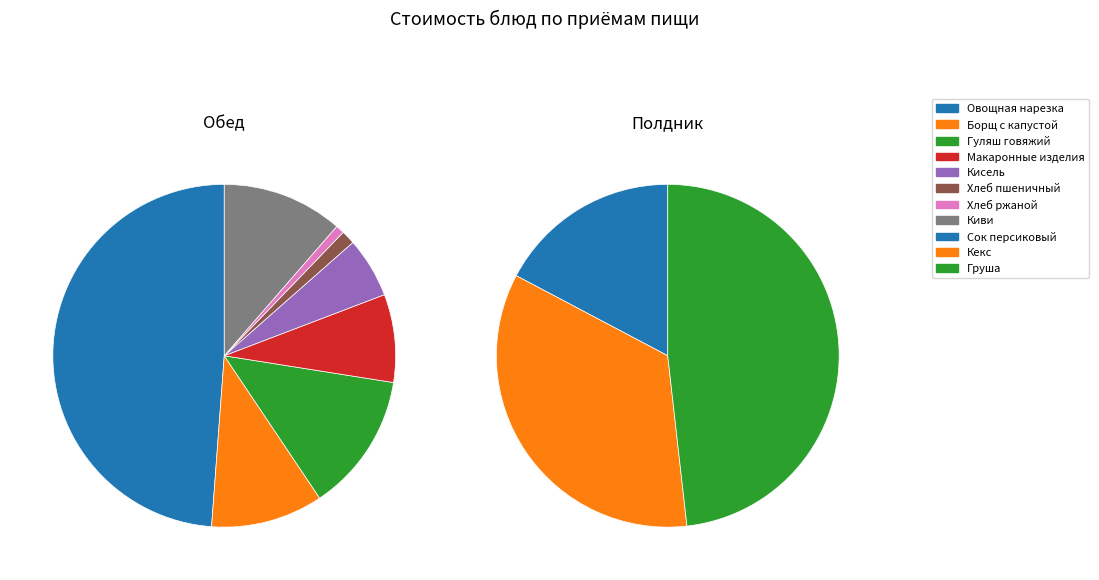

Rank the categories by Обед value from highest to lowest.

Овощная нарезка, Гуляш говяжий, Киви, Борщ с капустой, Макаронные изделия, Кисель, Хлеб пшеничный, Хлеб ржаной